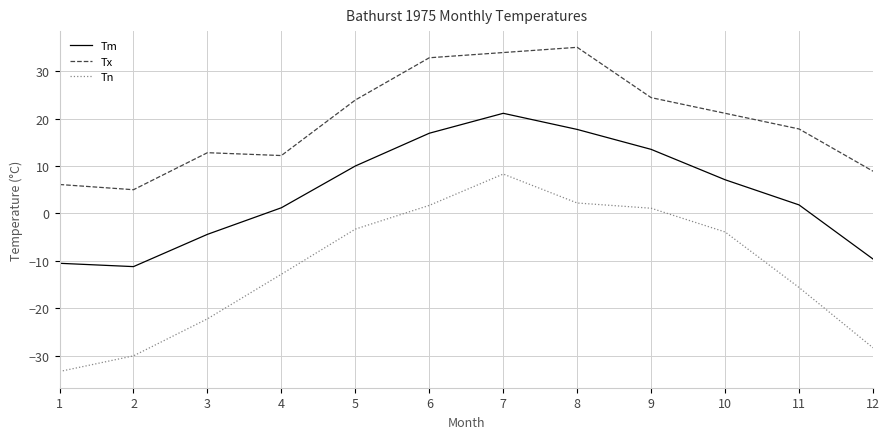

Where is Tn nearest to the value -12?

4